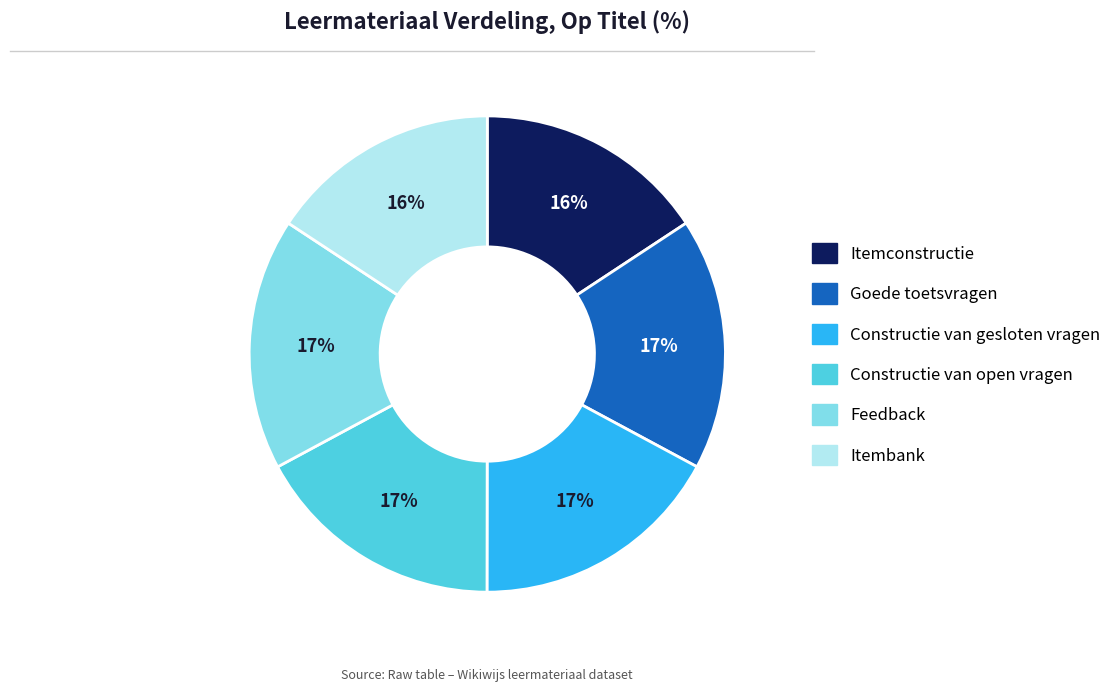

Is the sum of Feedback and Goede toetsvragen greater than half?

No